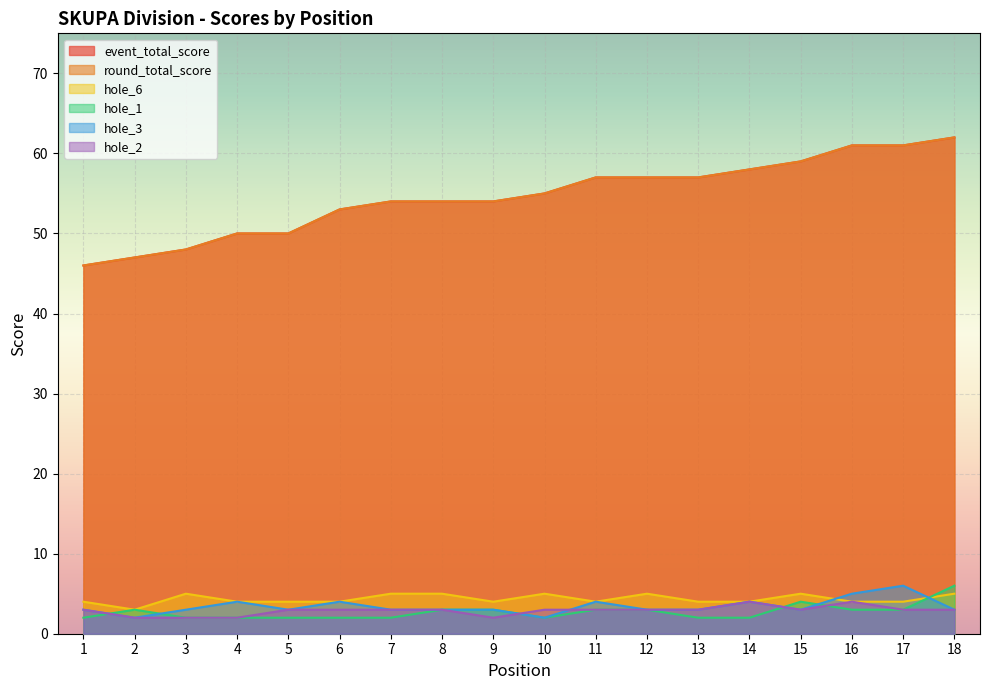

Between 10 and 12, which is larger?

12